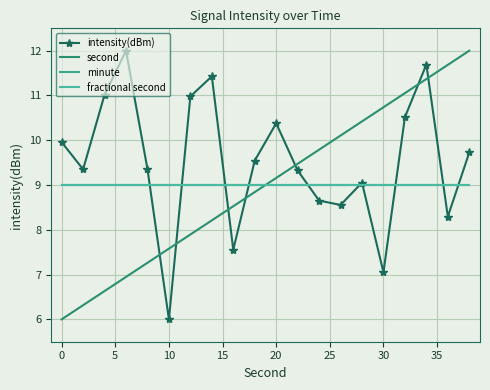

At how many categories does at least one series exceed 10?

12